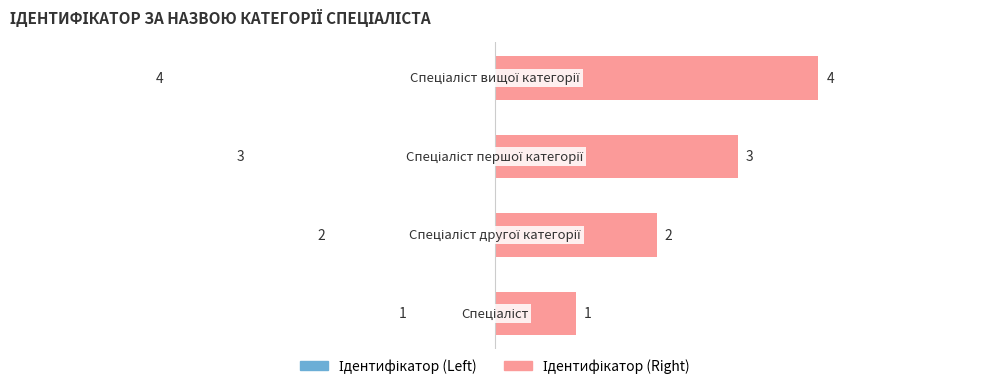

The Ідентифікатор (Left) series shows 3 at 2. True or false?

True